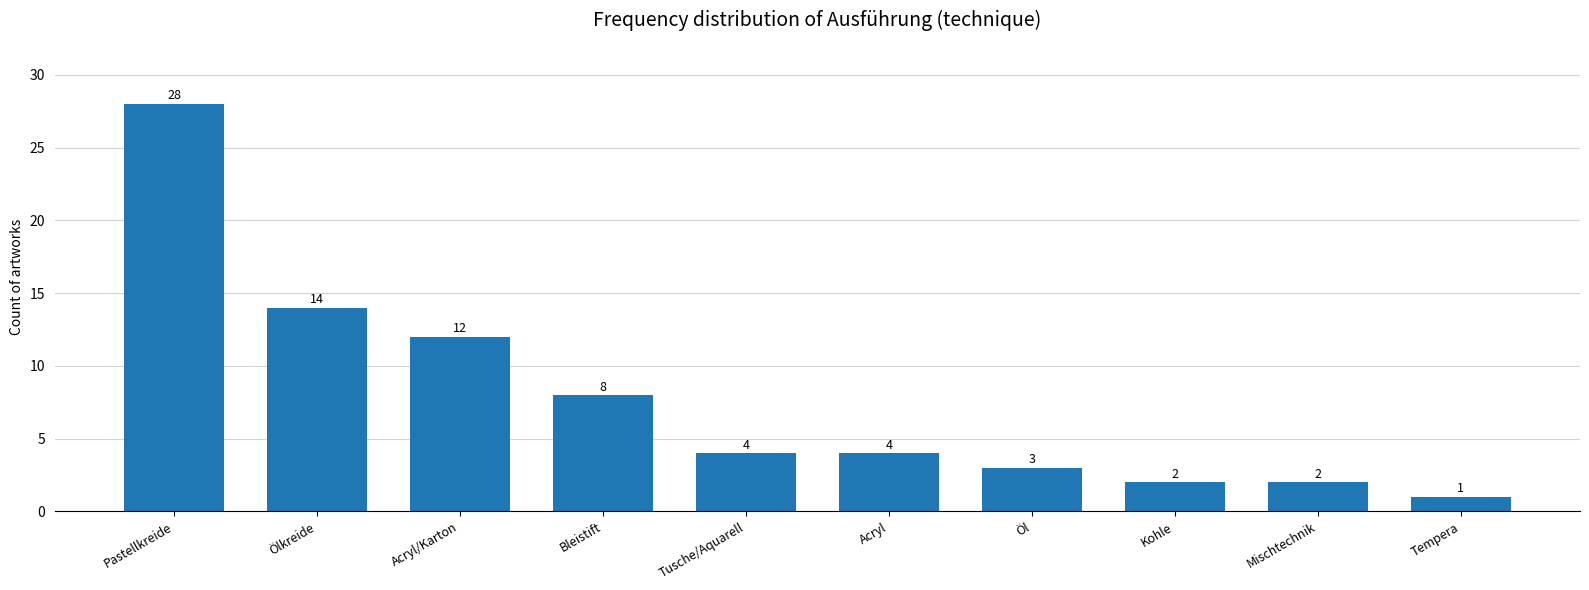

The value at Tusche/Aquarell is 4. True or false?

True